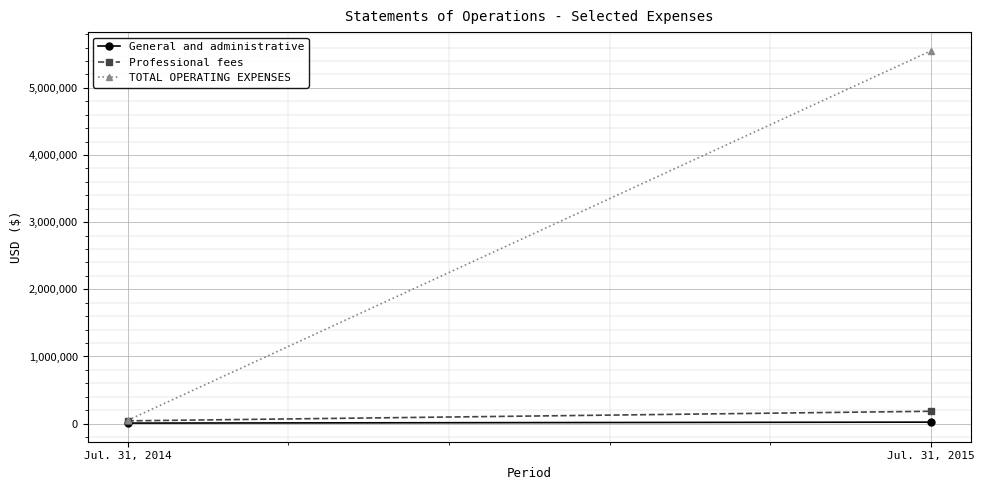

Rank the categories by General and administrative value from lowest to highest.

Jul. 31, 2014, Jul. 31, 2015